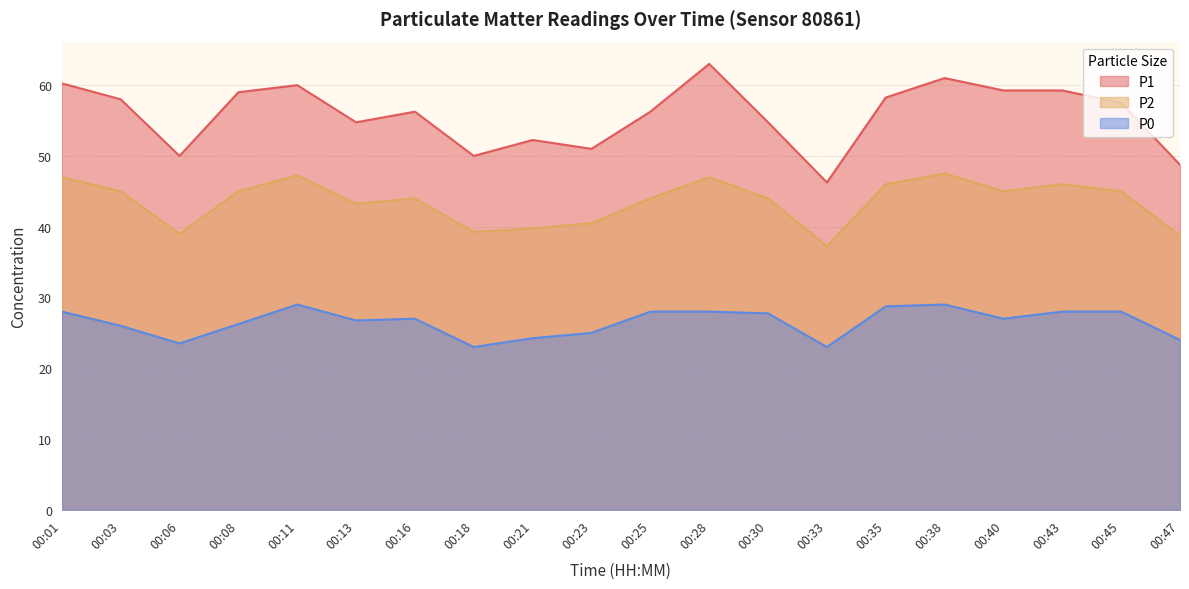

True or false: P0 and P2 cross at least once.

False